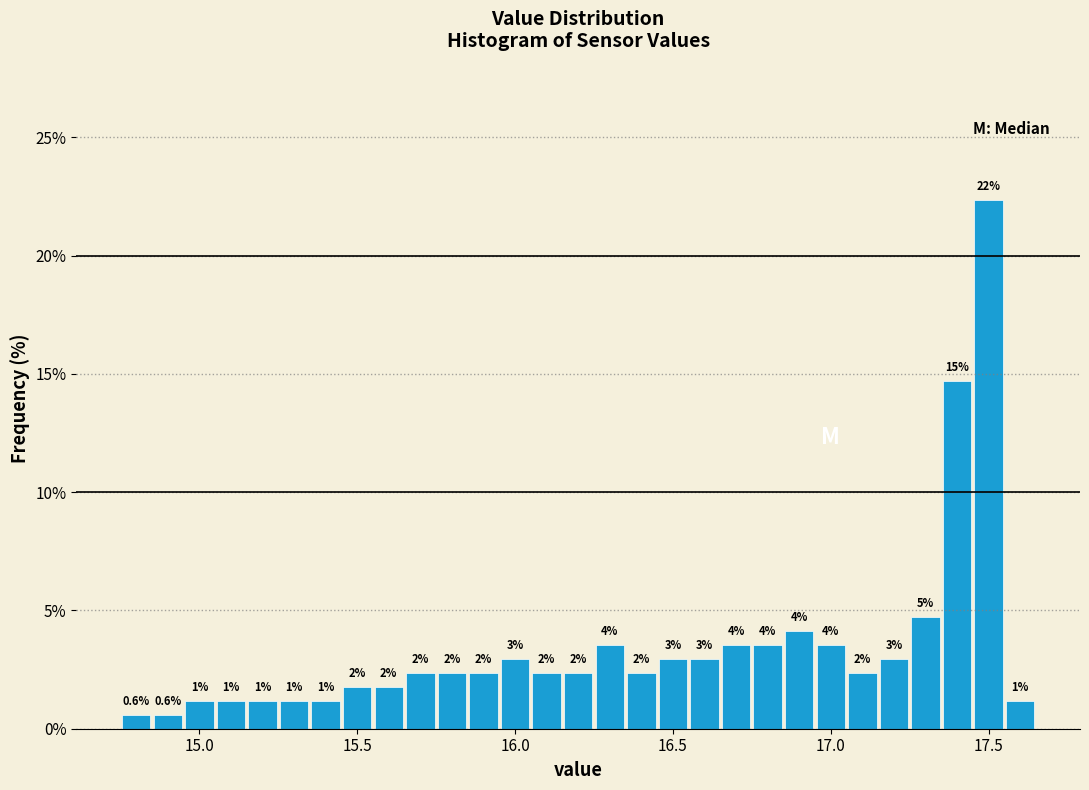

Around what value on the x-axis is the tallest bar? Give the approximate position of its centre, as read against the axis.

17.50